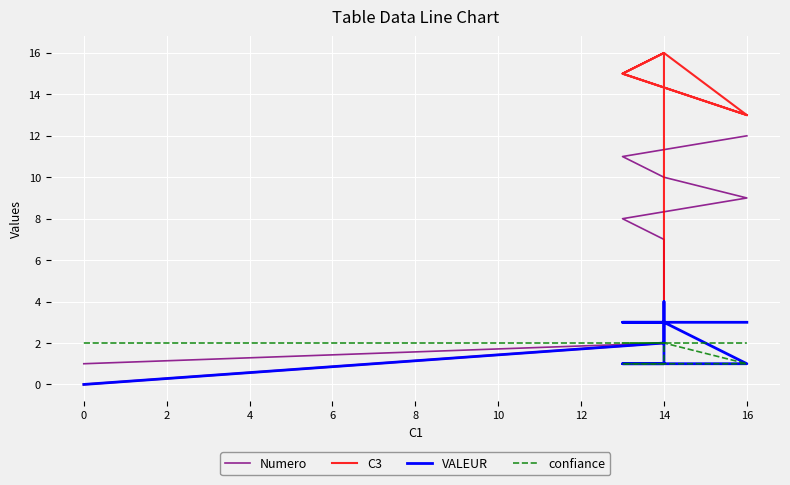

Is it true that VALEUR equals 3 at 14?

True